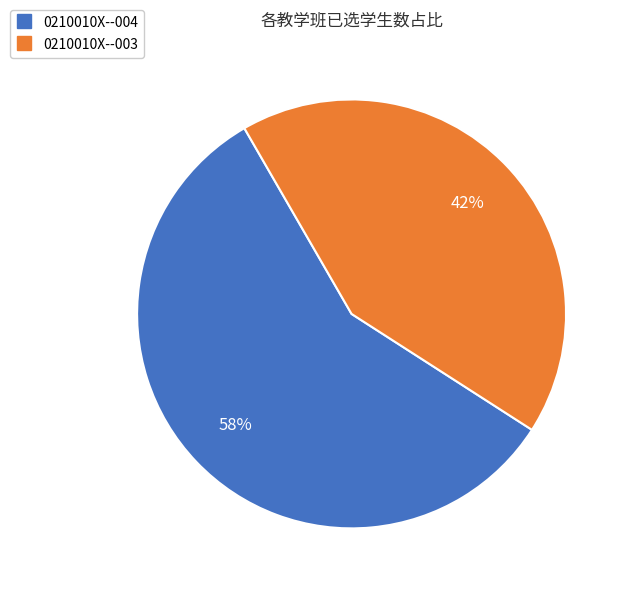

Is it true that 0210010X--004 is 67% of the pie?

False